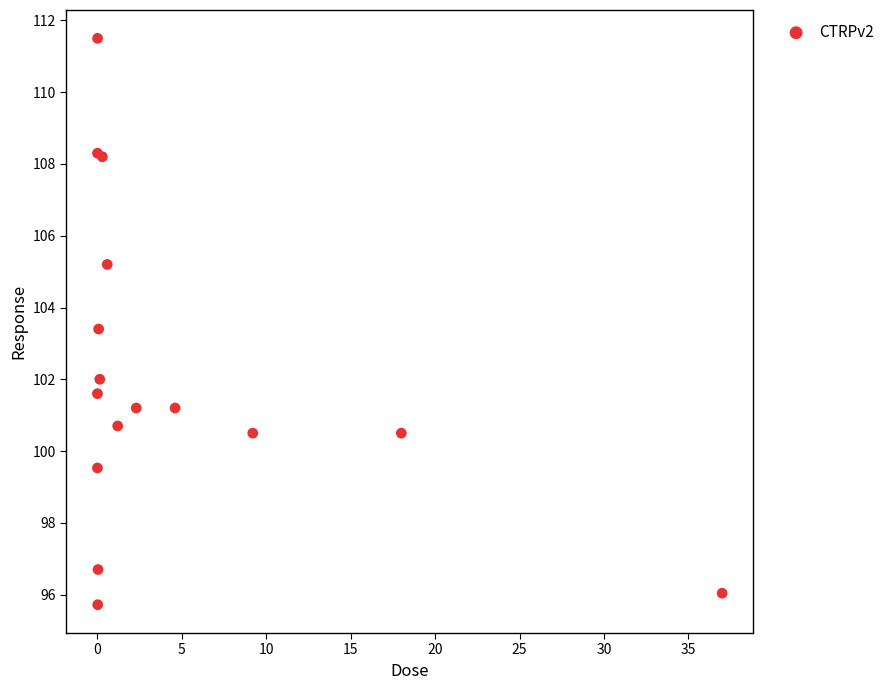

What Y value in the scatter plot is closest to 103?

103.4